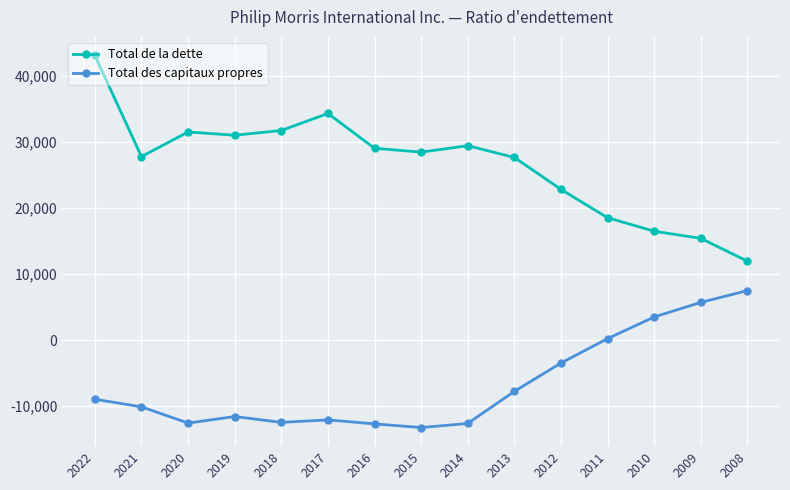

List the series in order of their overall mean, lowest first.

Total des capitaux propres, Total de la dette